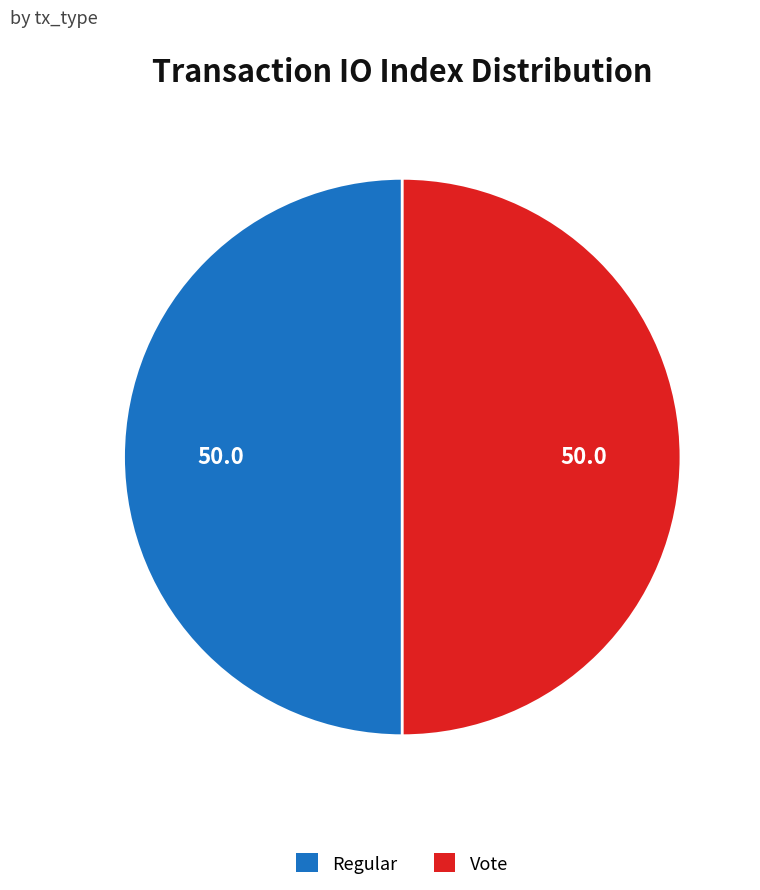

The Vote slice represents 50% of the pie. True or false?

True